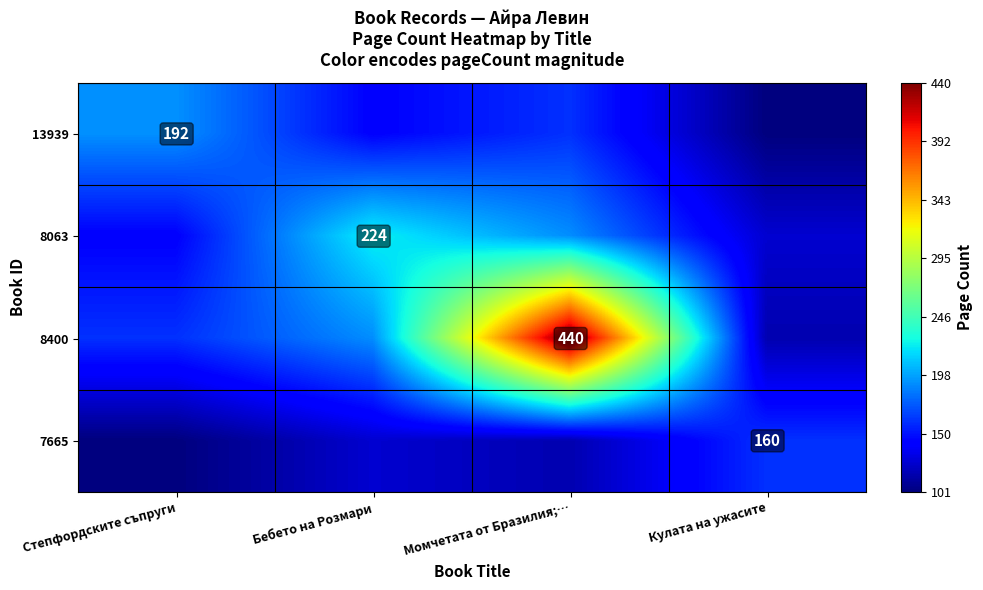

What is the maximum value for 13939?

192.0